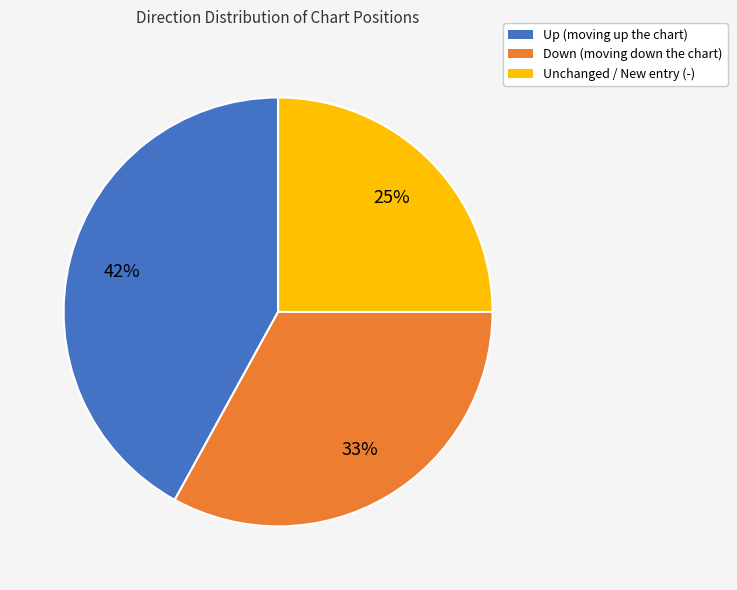

Which slice is the largest?

Up (moving up the chart)